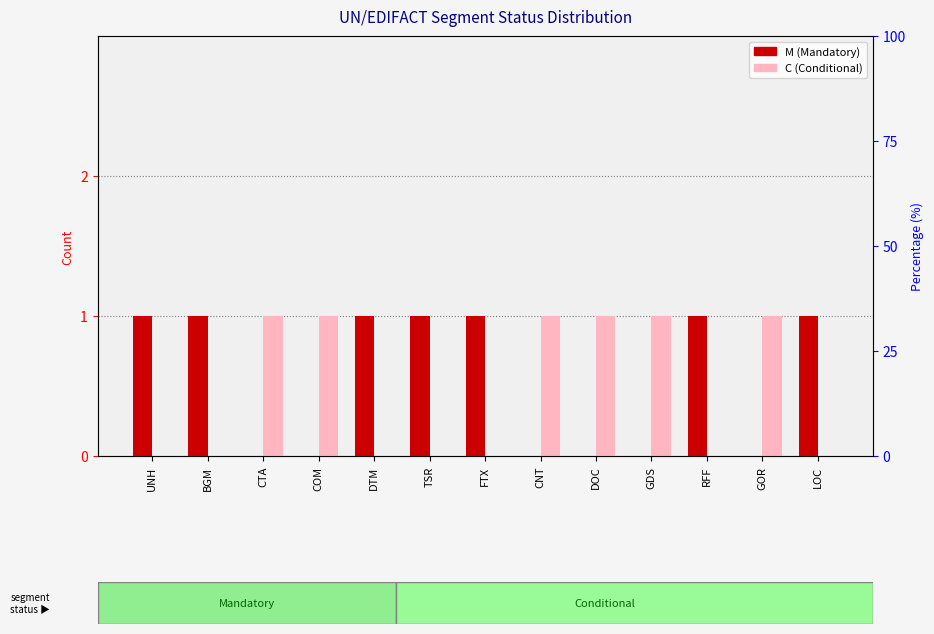

Is the value of M (Mandatory) at DOC greater than the value of C (Conditional) at DTM?

No